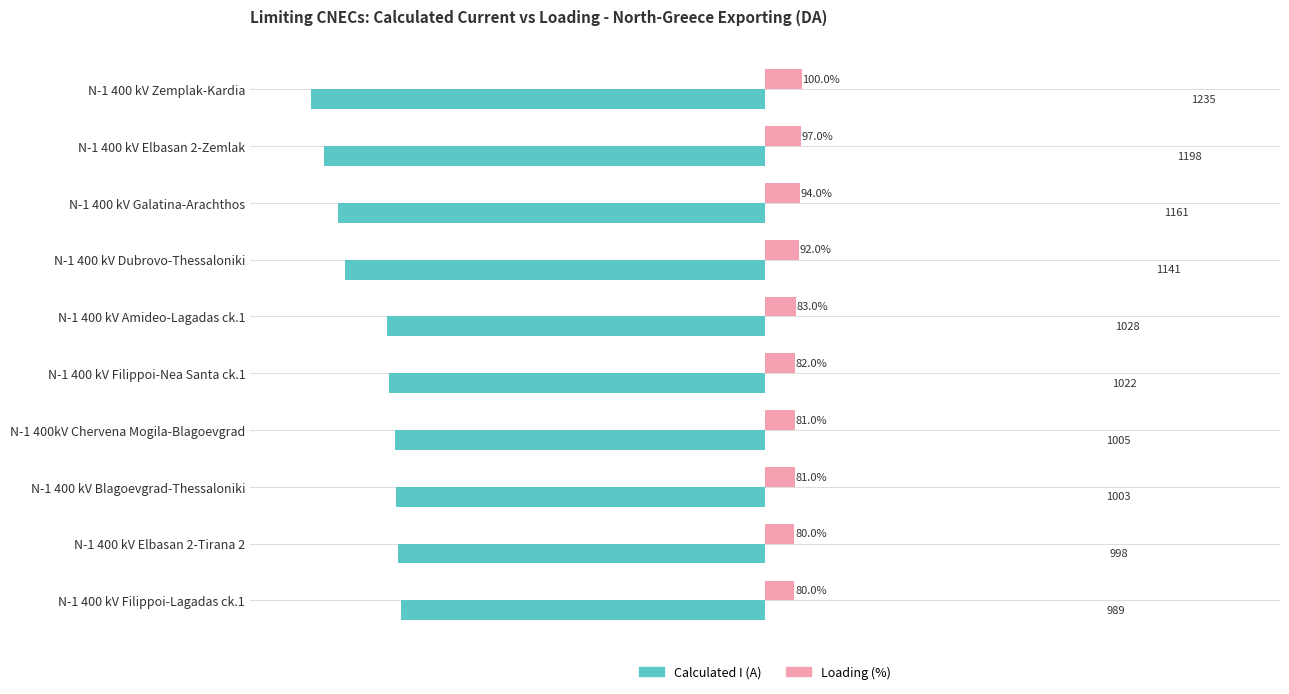

Between N-1 400 kV Filippoi-Nea Santa ck.1 and N-1 400 kV Elbasan 2-Tirana 2, which series saw the biggest shift?

Calculated I (A)